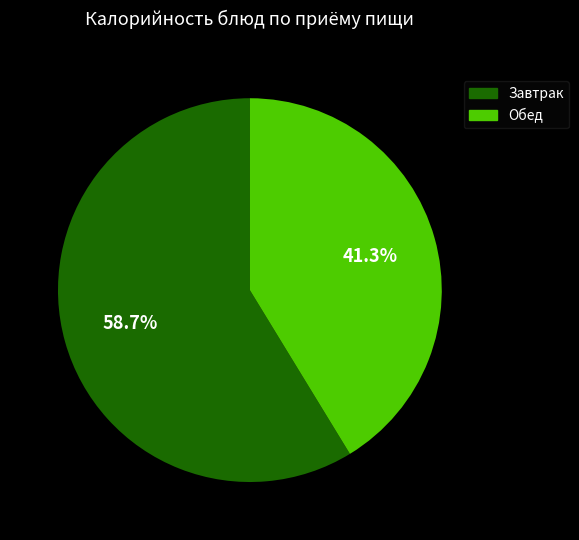

Is there any slice that represents more than half of the pie?

Yes